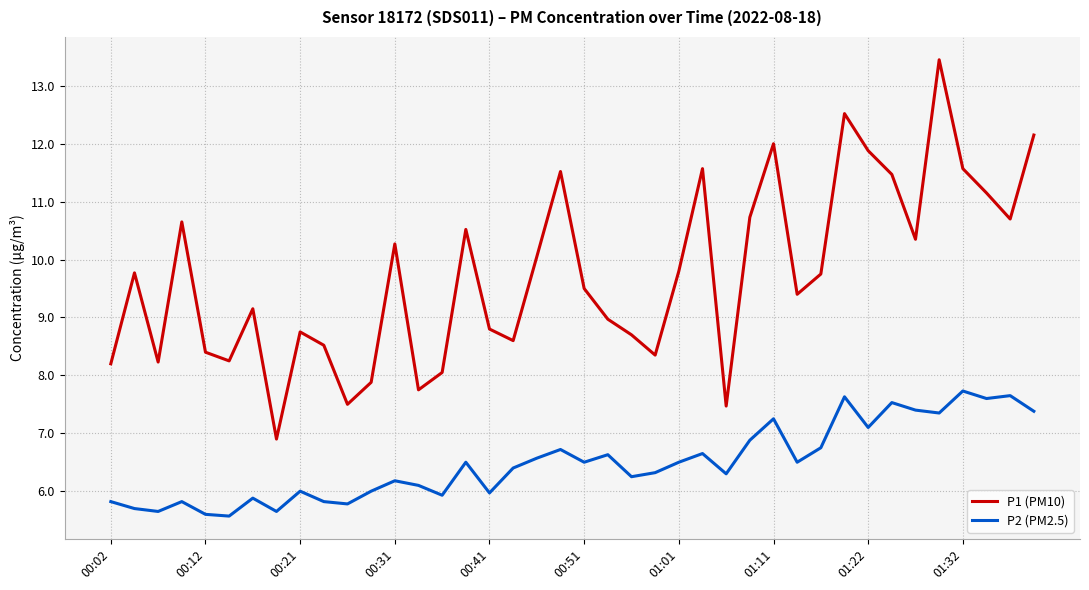

True or false: P2 (PM2.5) and P1 (PM10) cross at least once.

False